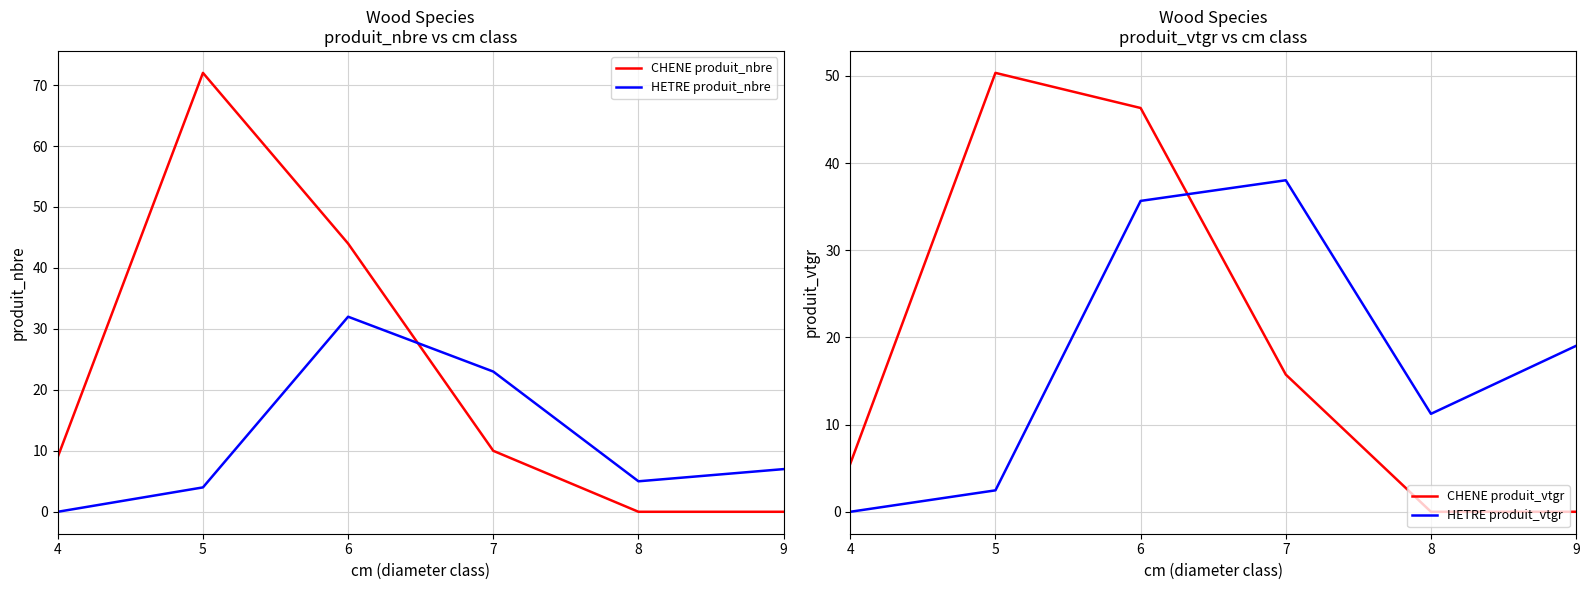

What is the sum of all HETRE produit_vtgr values?

106.4